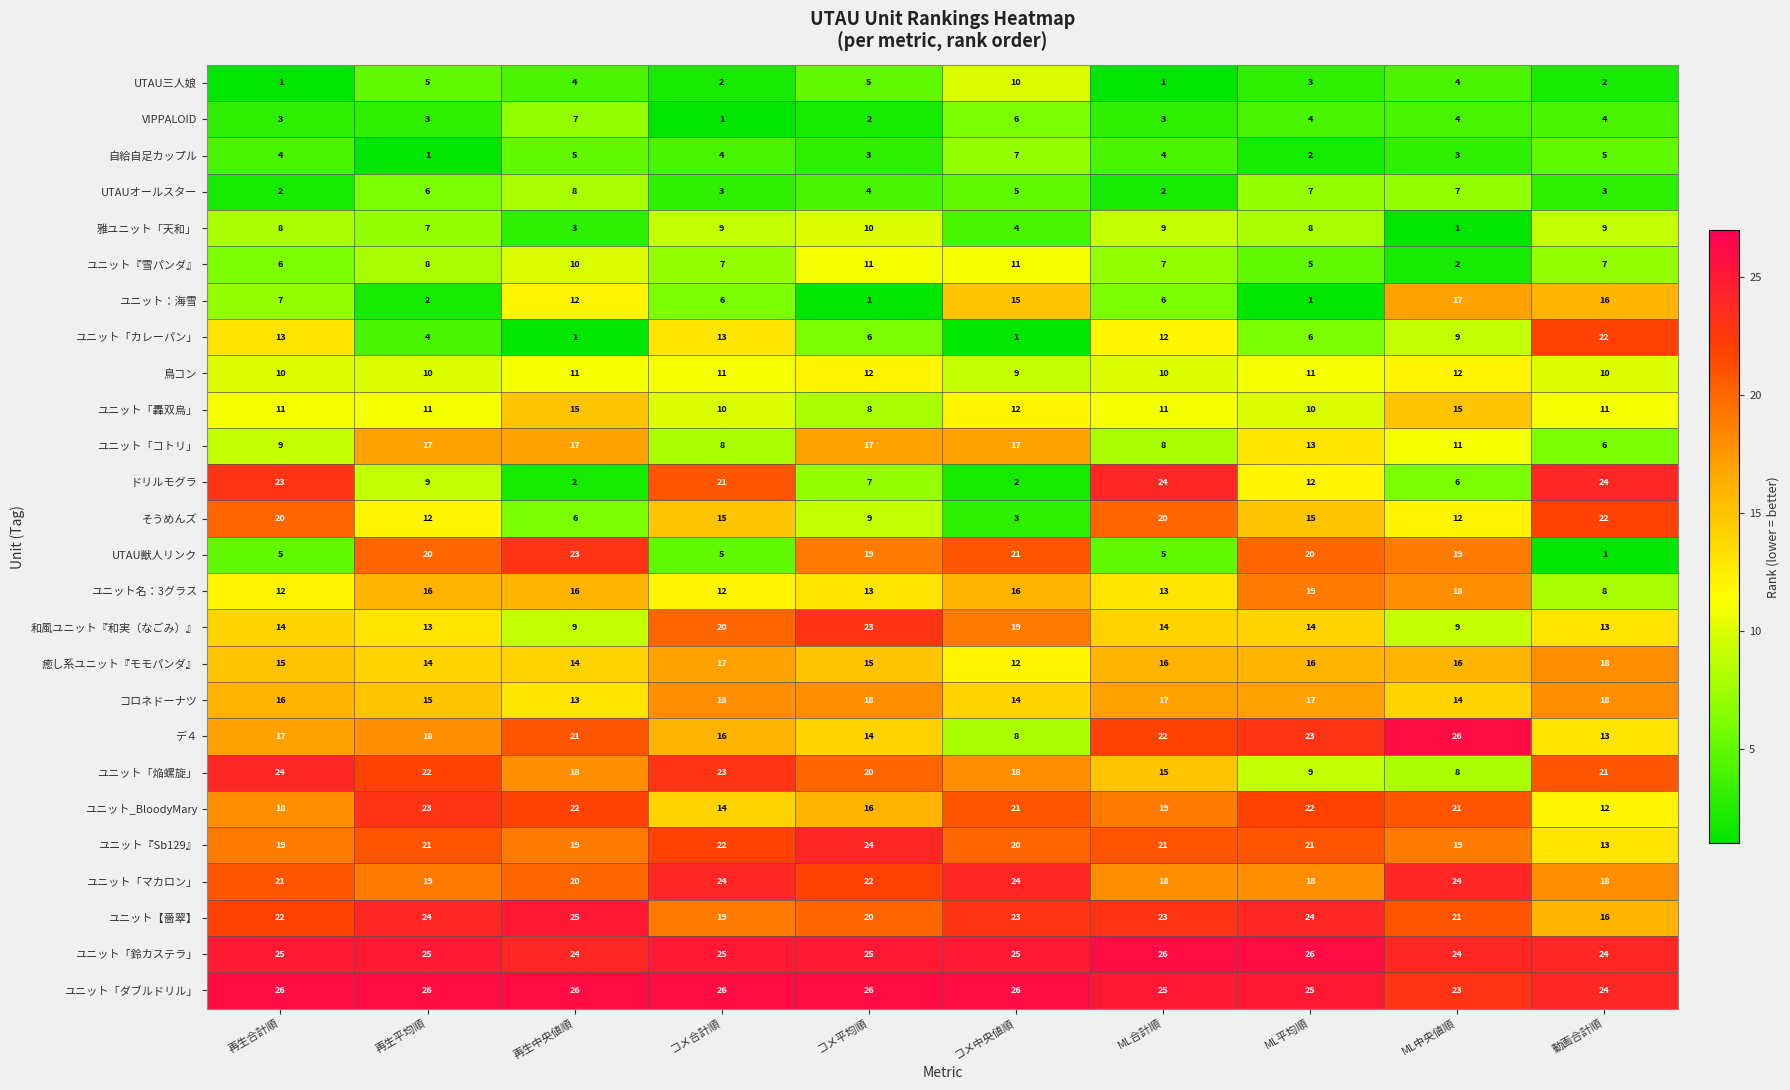

What is the maximum value shown in the chart?

26